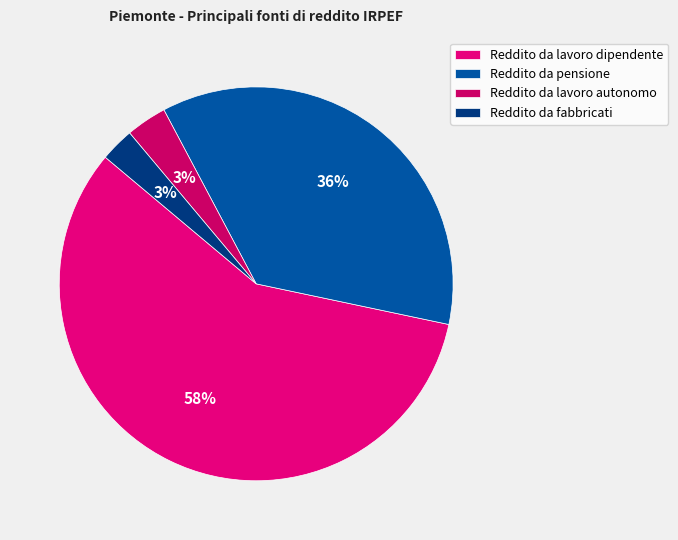

How many slices are in this pie chart?

4